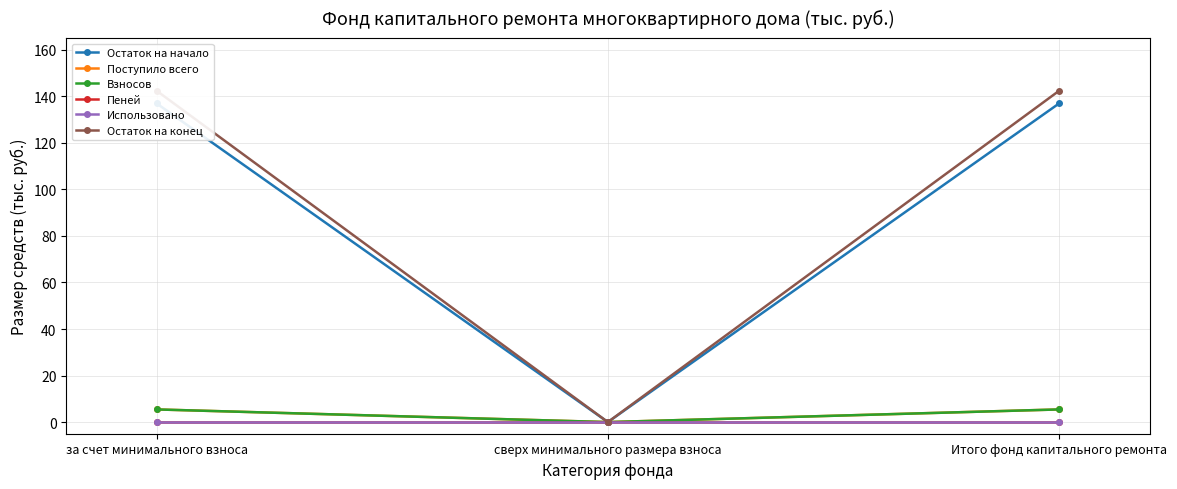

Reading left to right, transcribe all the data shown in this chart.

Остаток на начало: за счет минимального взноса=137.0	сверх минимального размера взноса=0.0	Итого фонд капитального ремонта=137.0
Поступило всего: за счет минимального взноса=5.4	сверх минимального размера взноса=0.0	Итого фонд капитального ремонта=5.4
Взносов: за счет минимального взноса=5.4	сверх минимального размера взноса=0.0	Итого фонд капитального ремонта=5.4
Пеней: за счет минимального взноса=0.0	сверх минимального размера взноса=0.0	Итого фонд капитального ремонта=0.0
Использовано: за счет минимального взноса=0.0	сверх минимального размера взноса=0.0	Итого фонд капитального ремонта=0.0
Остаток на конец: за счет минимального взноса=142.4	сверх минимального размера взноса=0.0	Итого фонд капитального ремонта=142.4